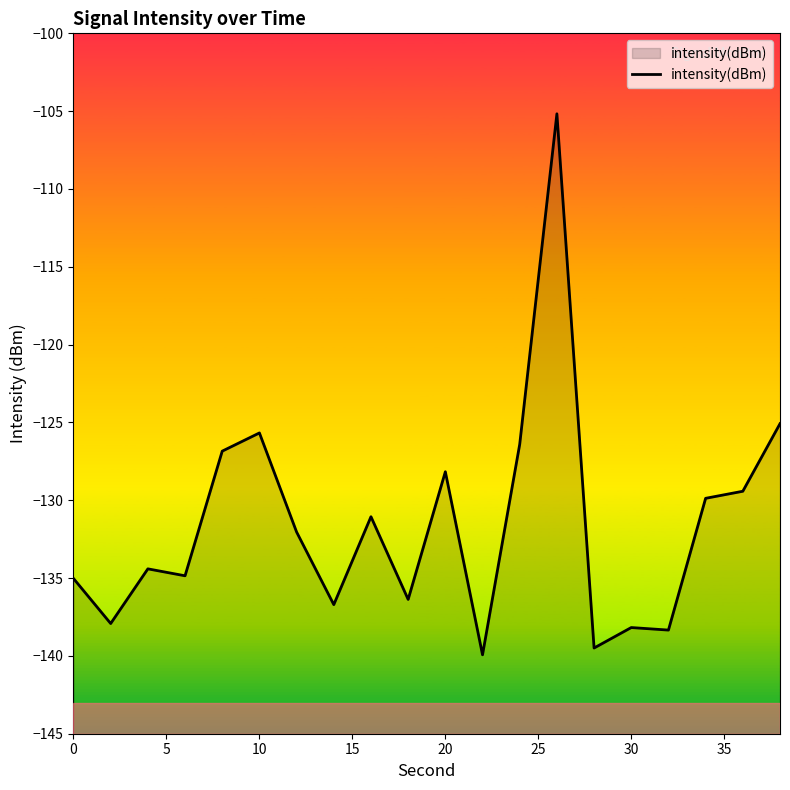

What value does the data have at 0?

-135.0